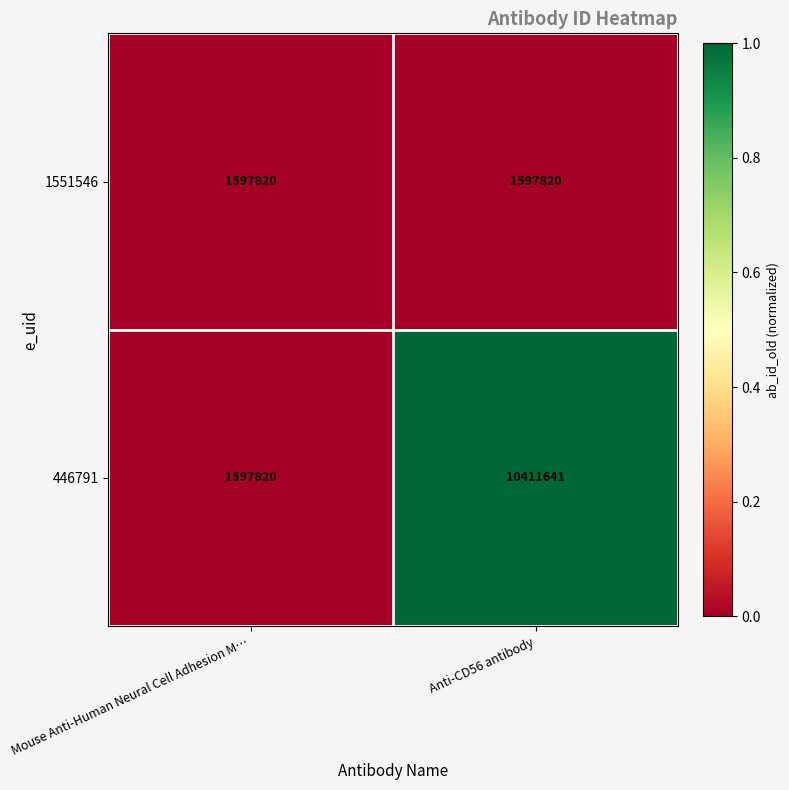

What is the approximate value of 446791 at Anti-CD56 antibody?

10411641